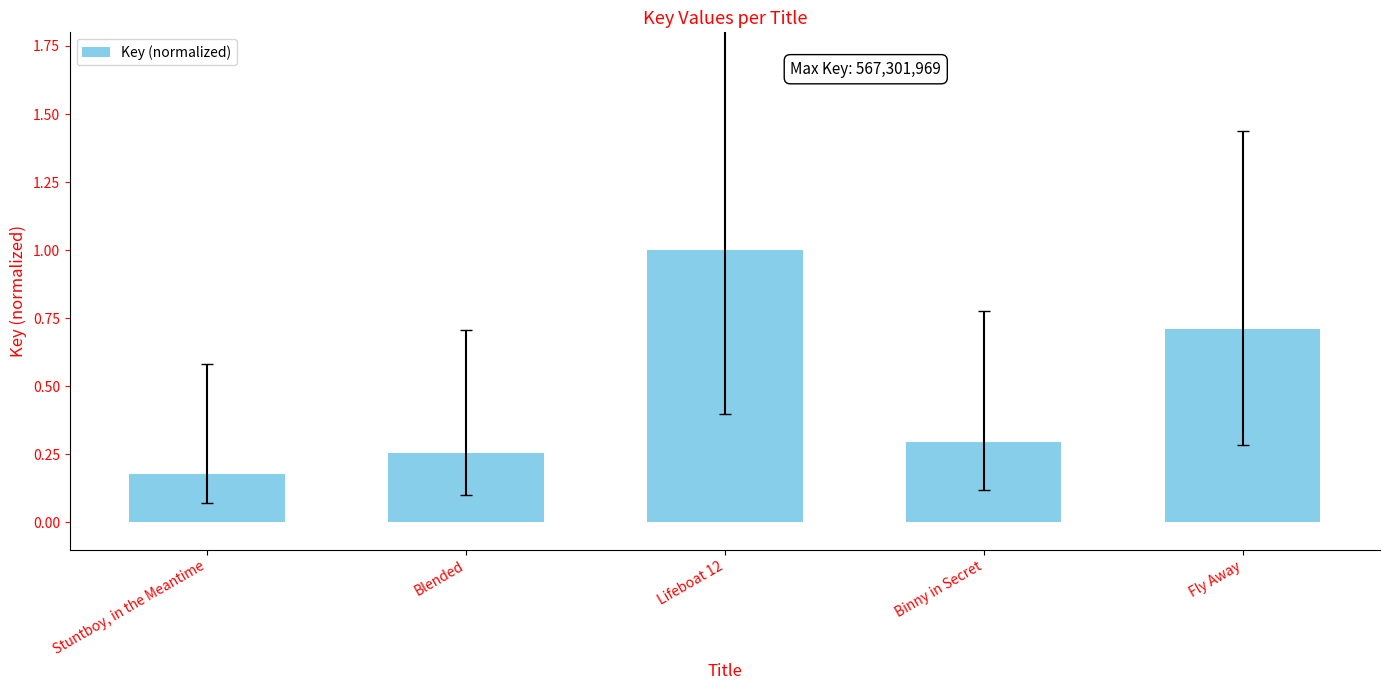

Which label corresponds to the smallest value in the chart?

Stuntboy, in the Meantime